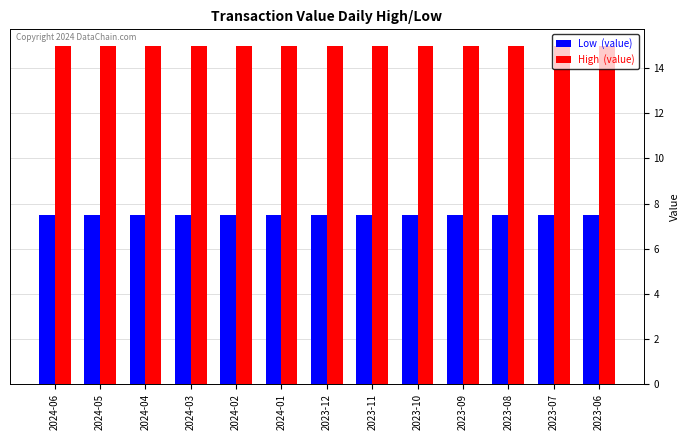

What is the maximum value shown in the chart?

15.0